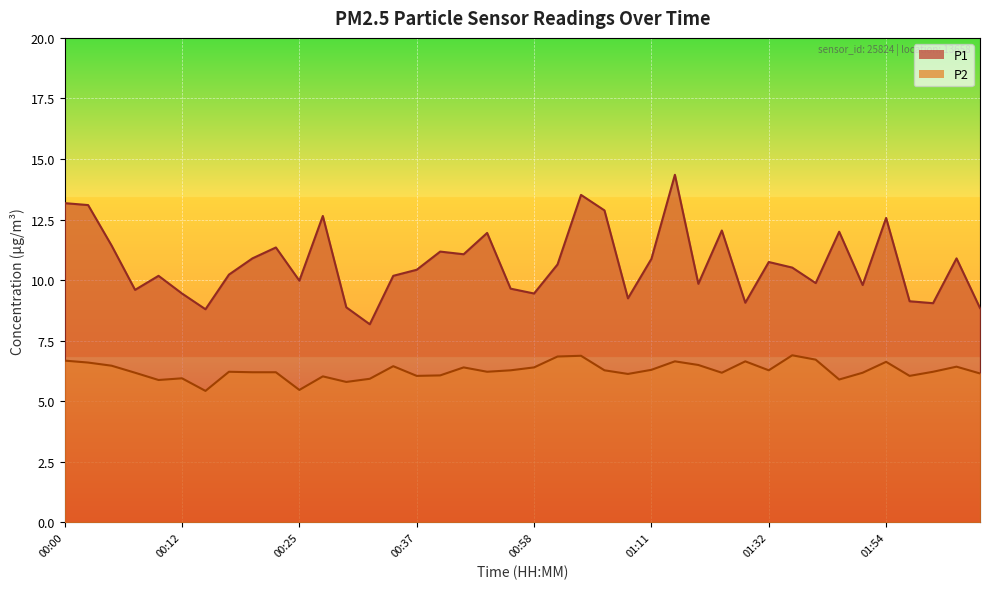

How many values in the P1 series exceed 10?

24